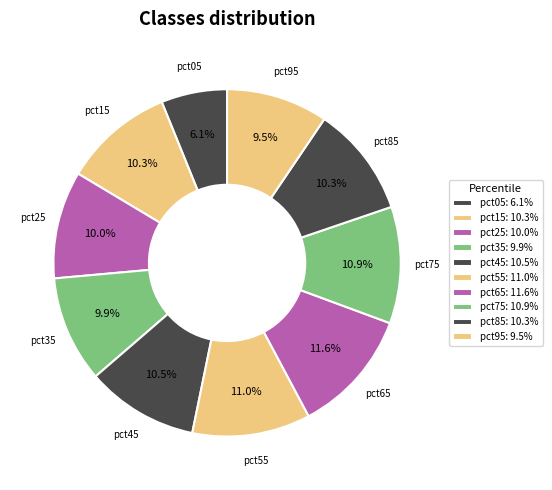

What percentage is NOT represented by pct15?

89.7%